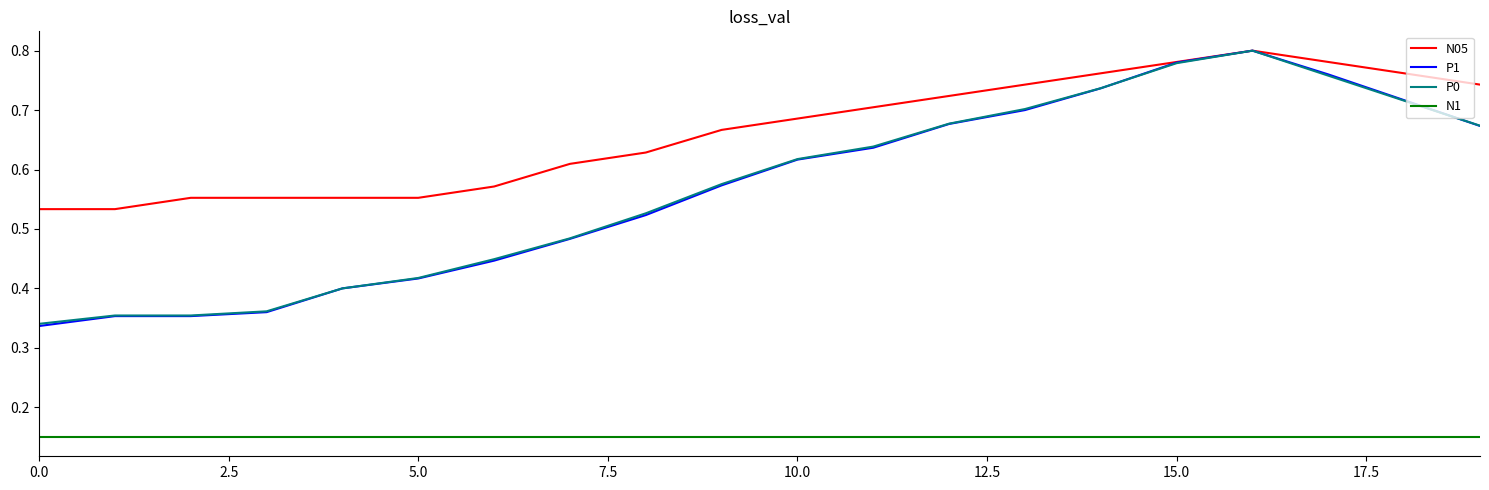

Which series has the largest total across all categories?

N05